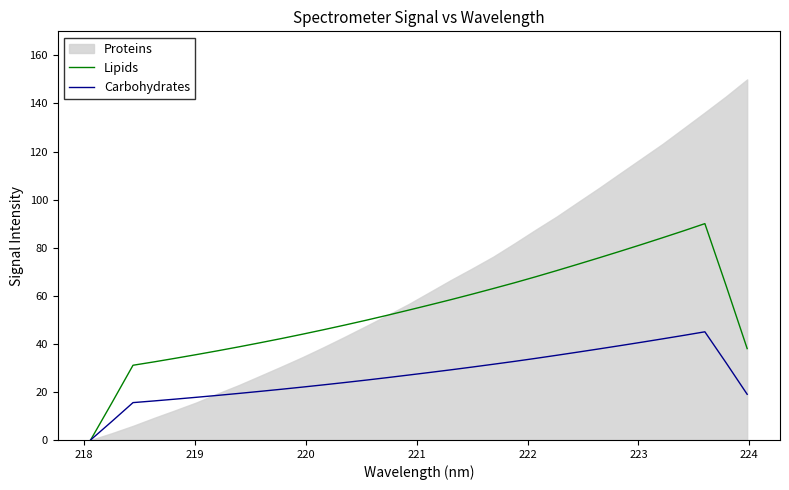

What is the maximum value for Carbohydrates?

45.0